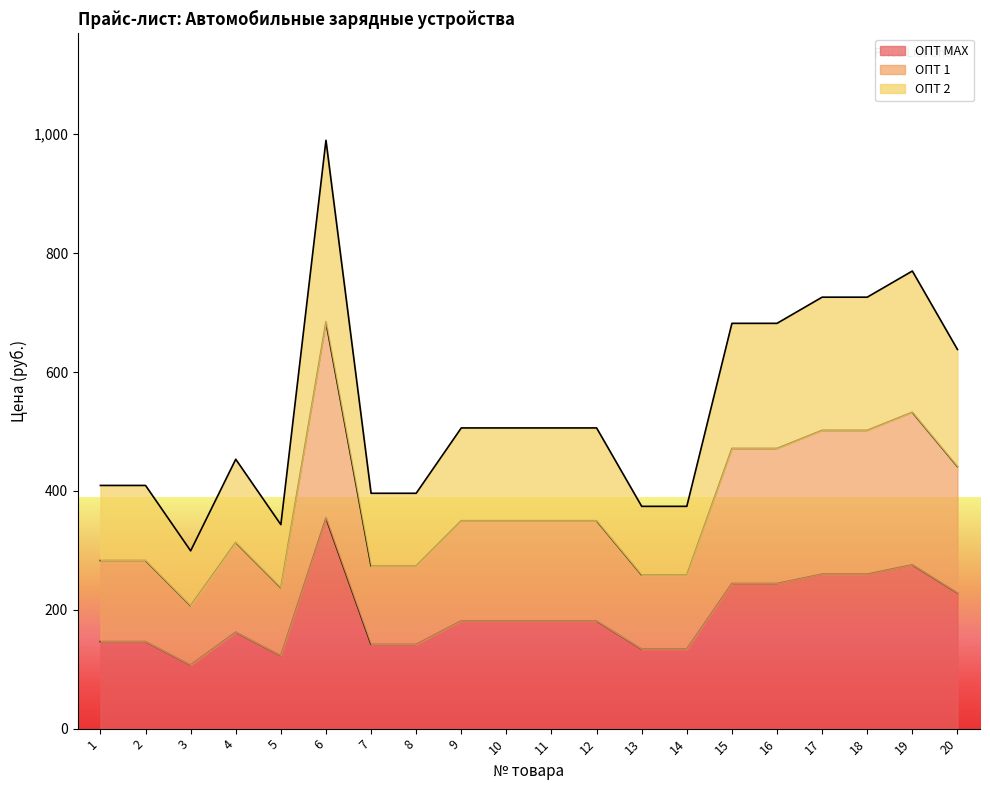

What are all the series names shown in the legend?

ОПТ МАХ, ОПТ 1, ОПТ 2